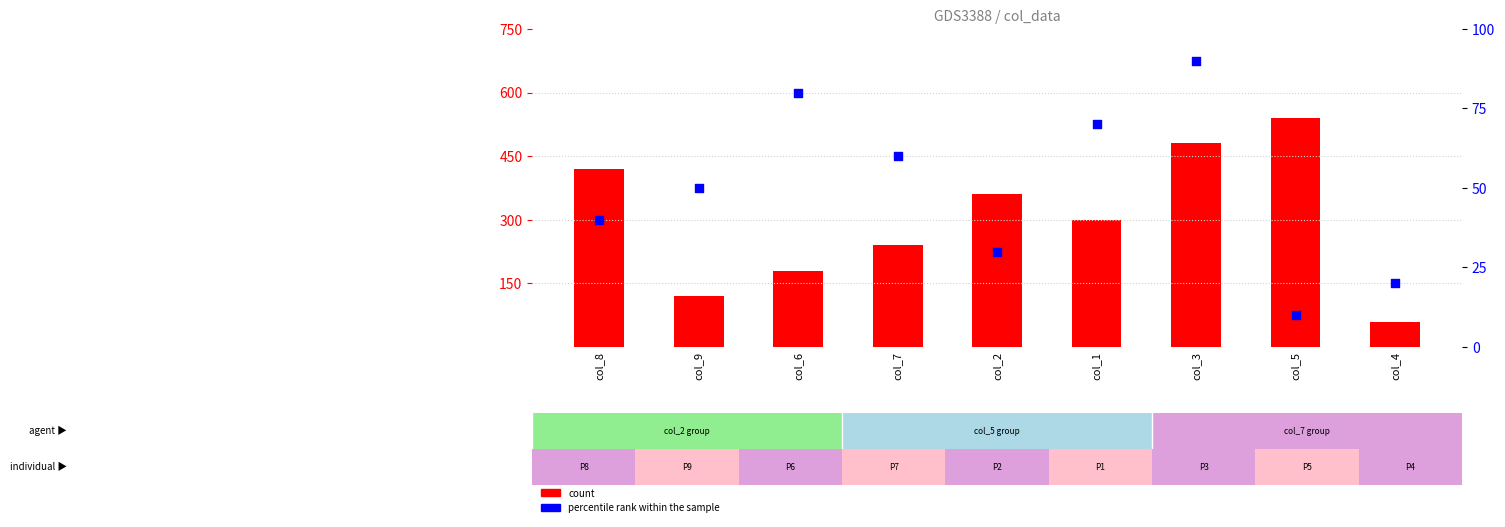

What is the total value across all series at col_8?

460